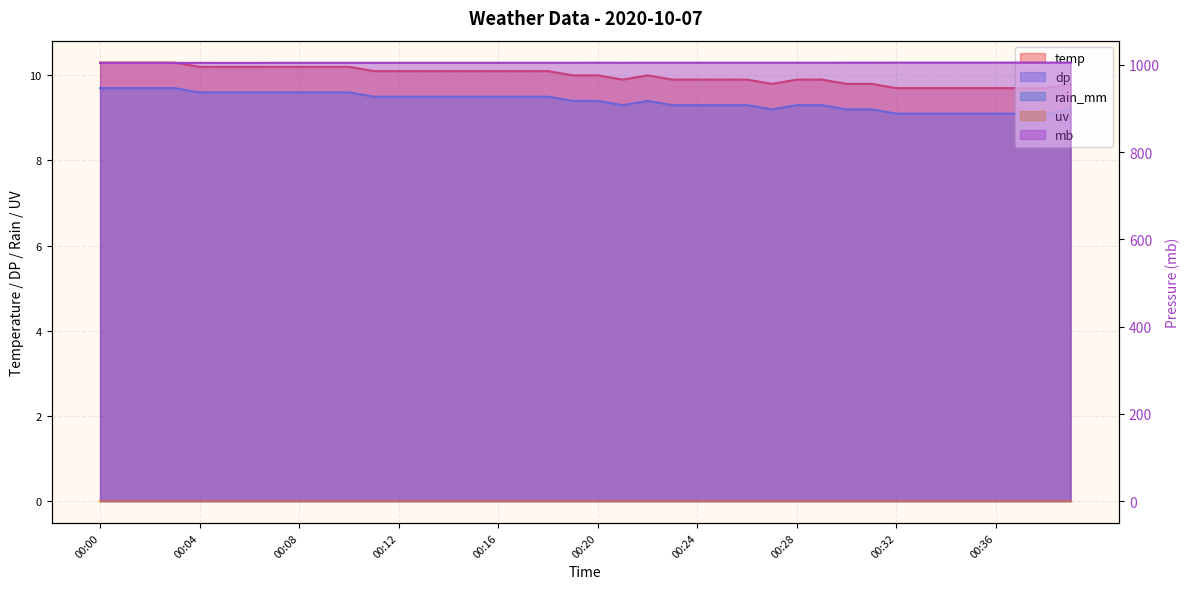

At which category does mb reach its first local peak?

00:04